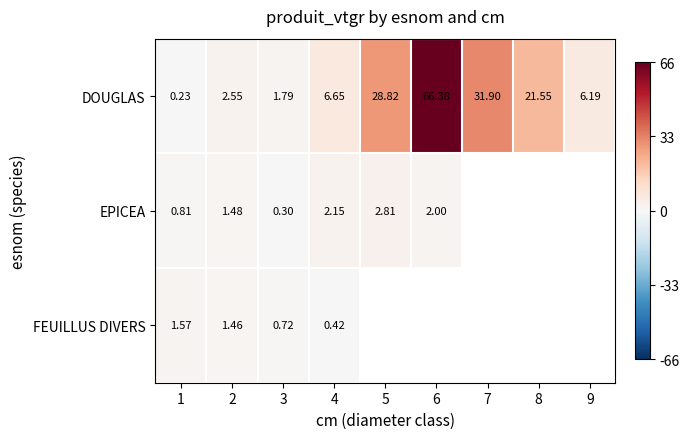

What is the total value across all series at 3?

2.8